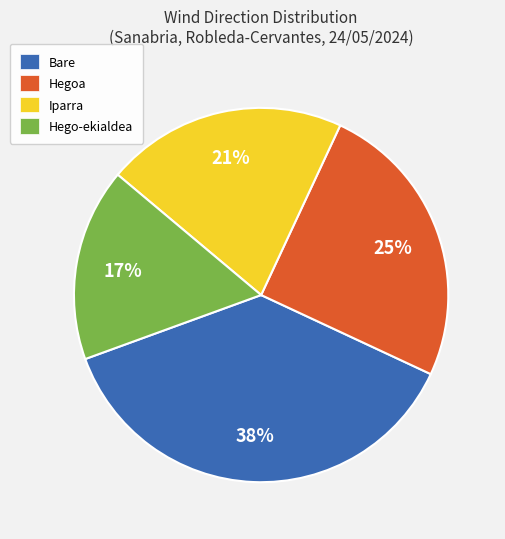

Is the sum of Bare and Iparra greater than half?

Yes